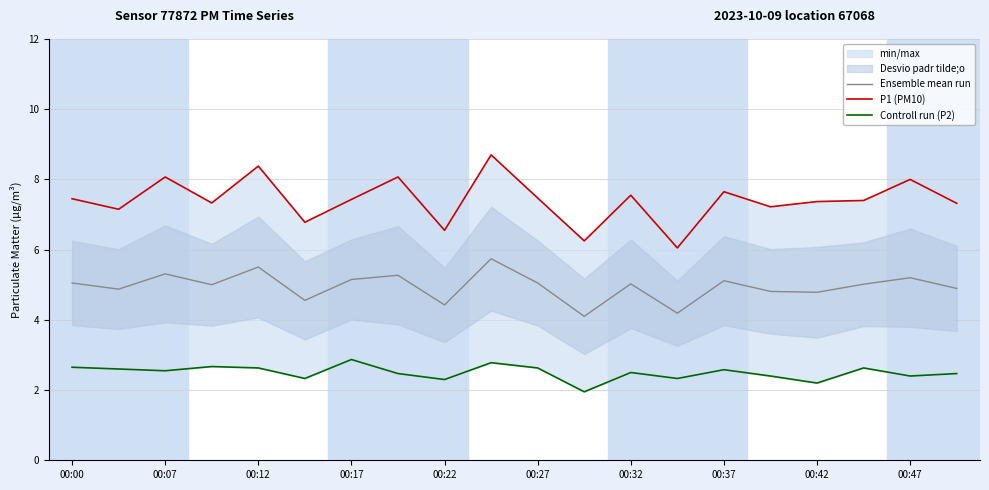

What is the sum of all Controll run (P2) values?

49.9